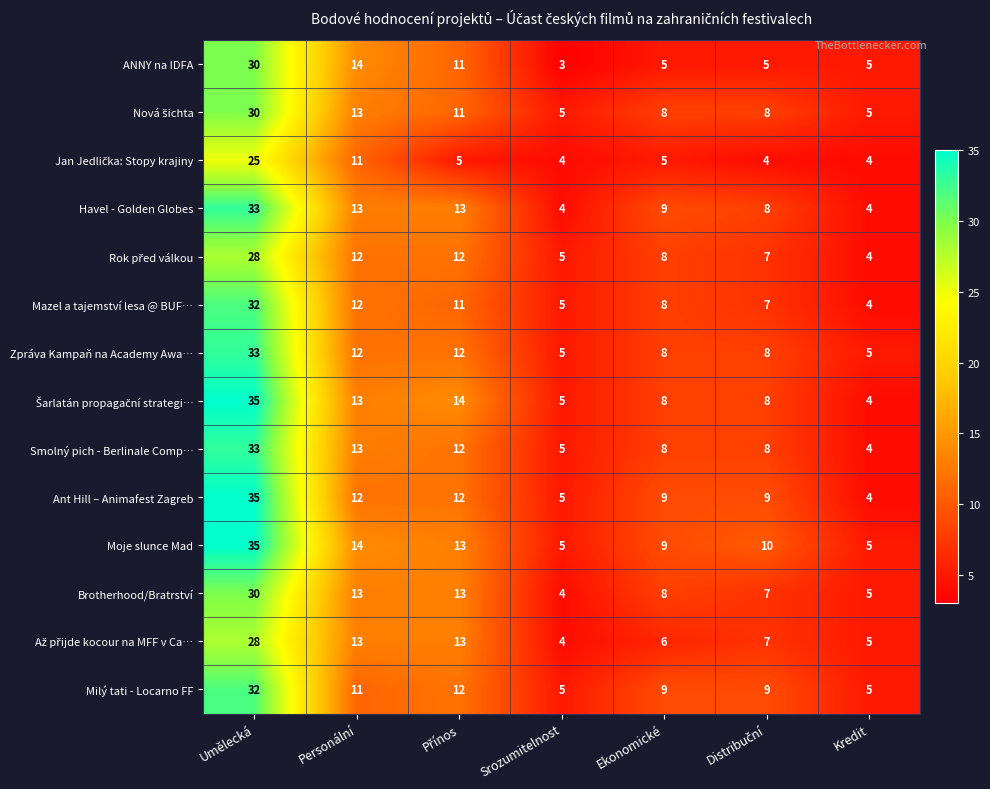

True or false: ANNY na IDFA has a value of 3 at Srozumitelnost.

True